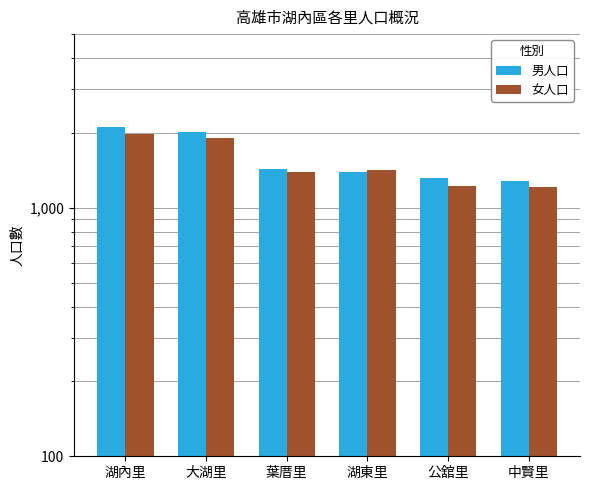

Are the bars horizontal?

No